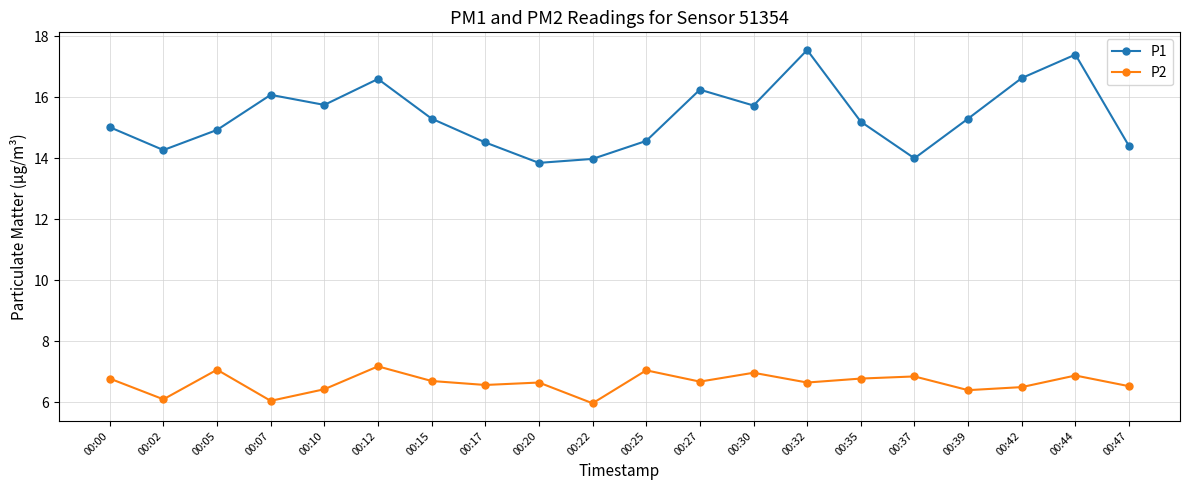

What is the spread (max minus min) of values at 00:42?

10.1